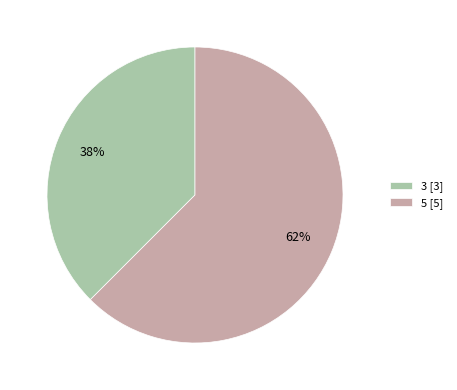

Is it true that 5 is 70% of the pie?

False